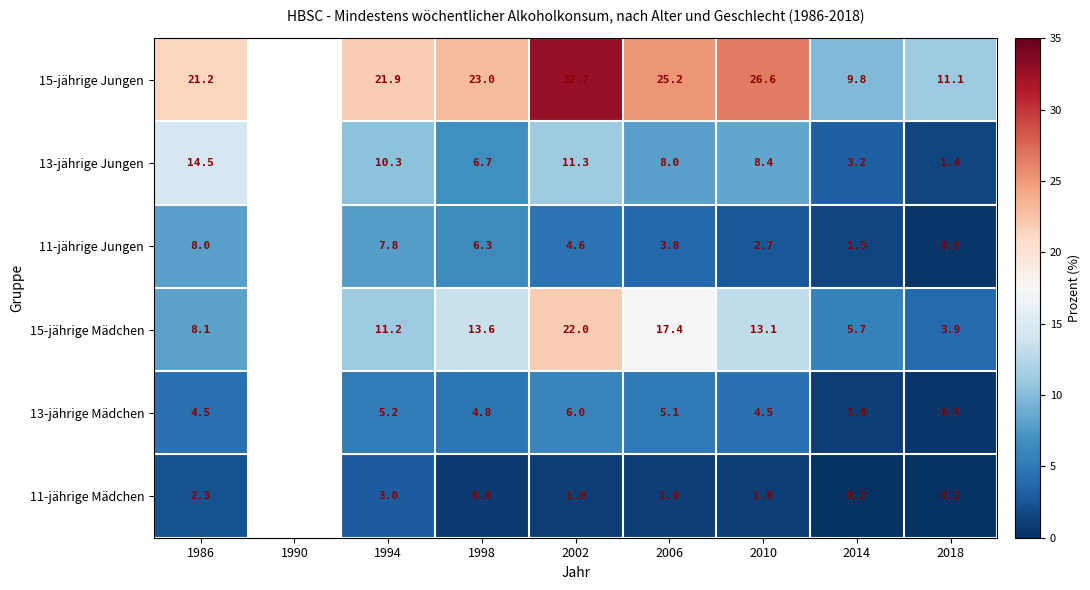

Which category has the lowest value in the 11-jährige Mädchen series?

2014